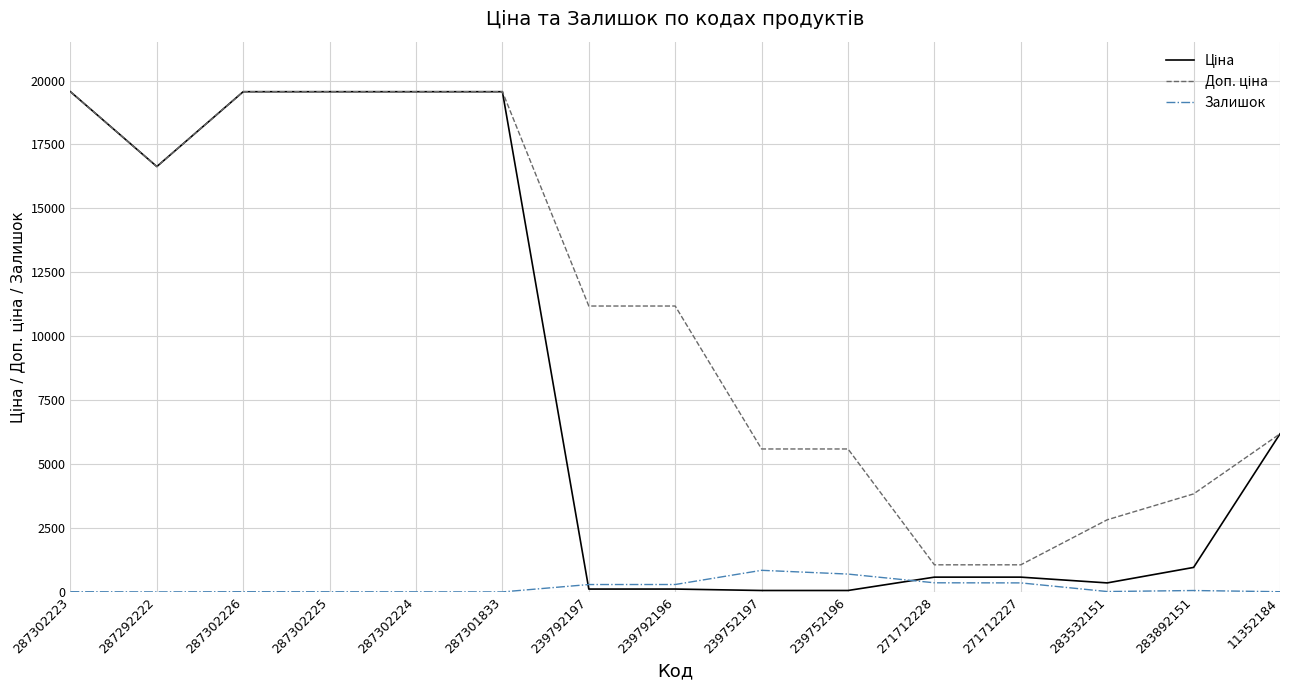

The value of Залишок at 239752196 is 698.0. True or false?

True